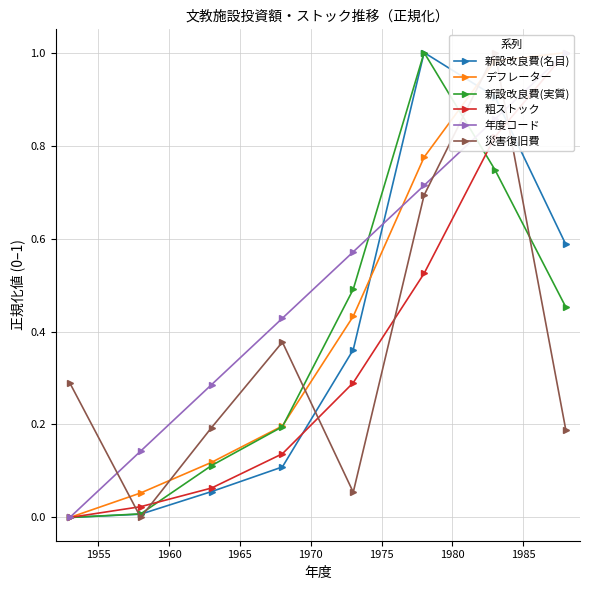

What is the value of the 新設改良費(実質) point at the 7th from the left?

0.7